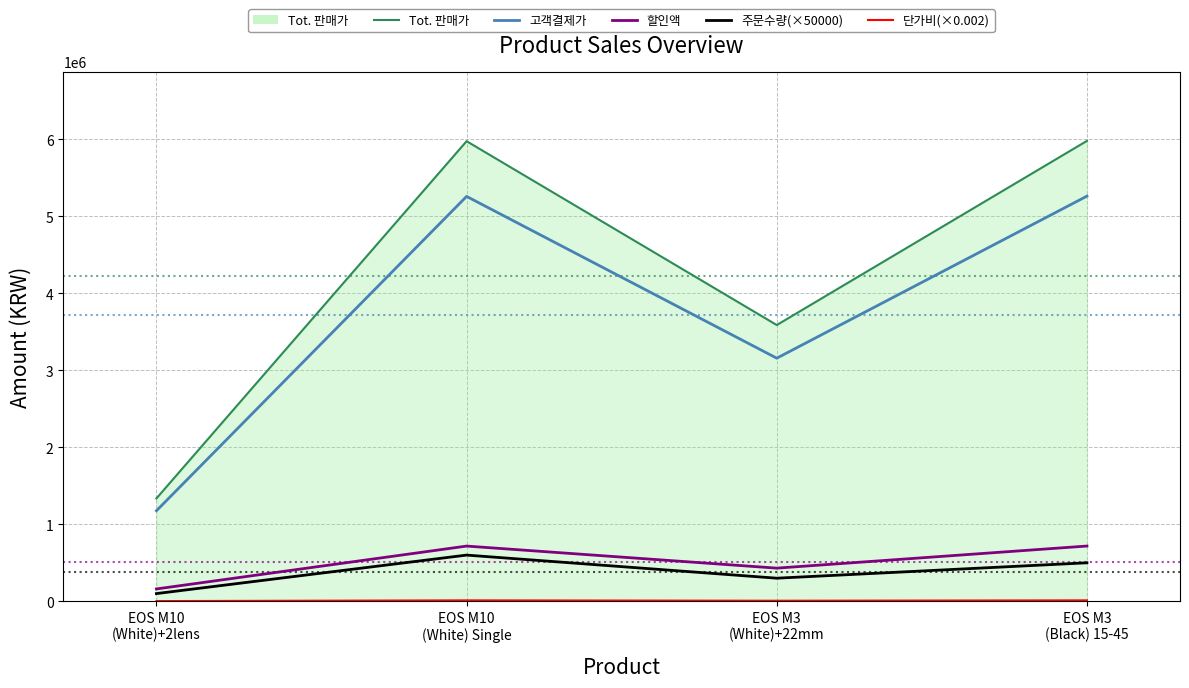

Which series has the widest spread of values?

Tot. 판매가